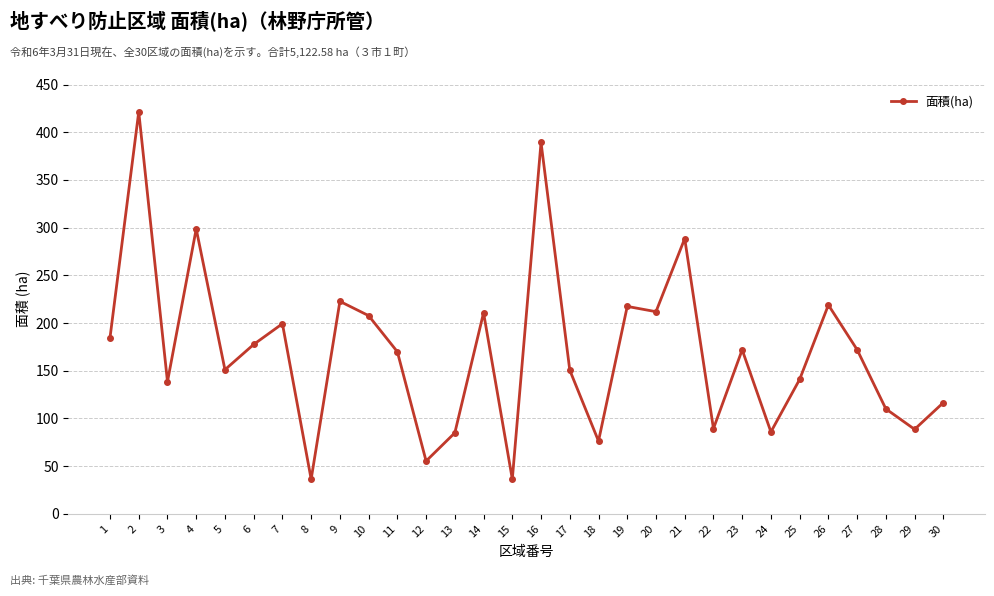

Where is the data nearest to the value 228?

9